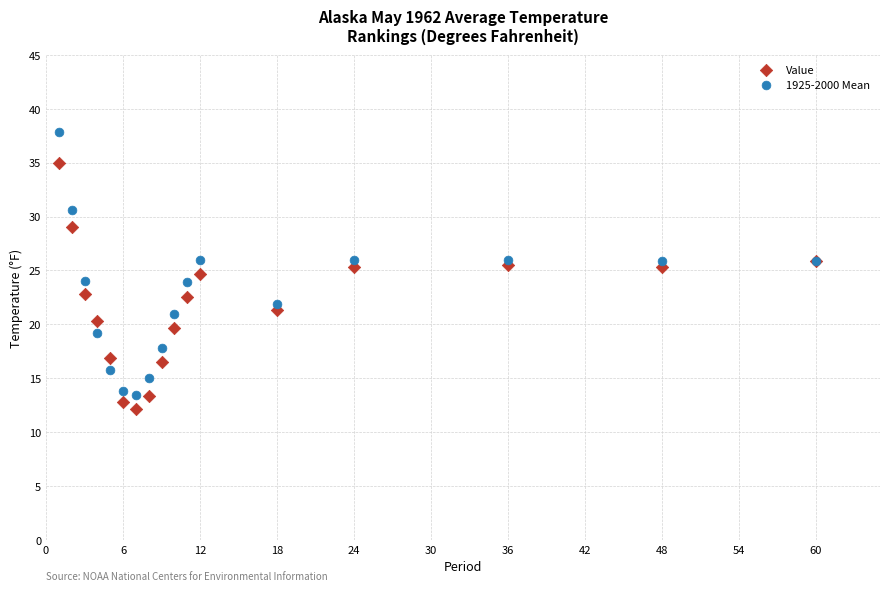

Which series reaches the minimum Y coordinate?

Value